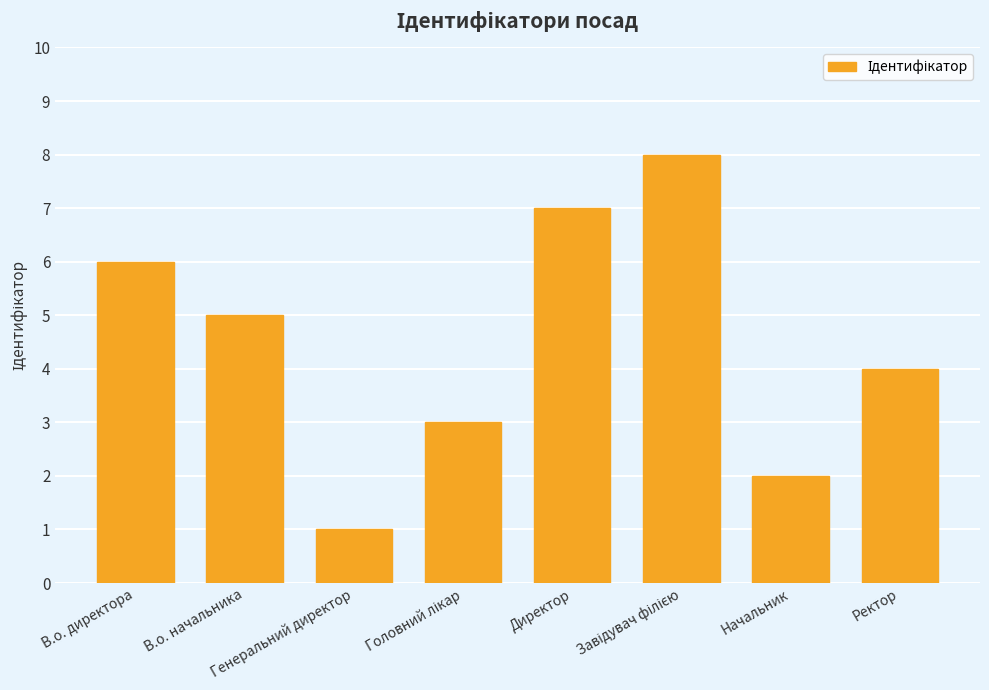

What is the greatest value displayed?

8